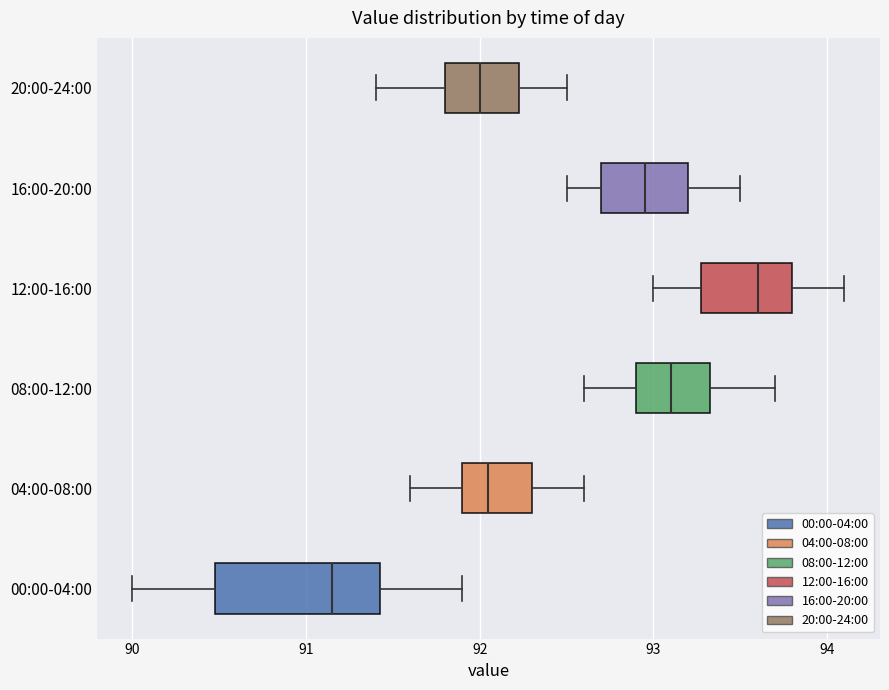

Where is the left edge of the box for 08:00-12:00 on the x-axis? The values are not printed on the chart, so give them approximately, as read against the axis.

92.9